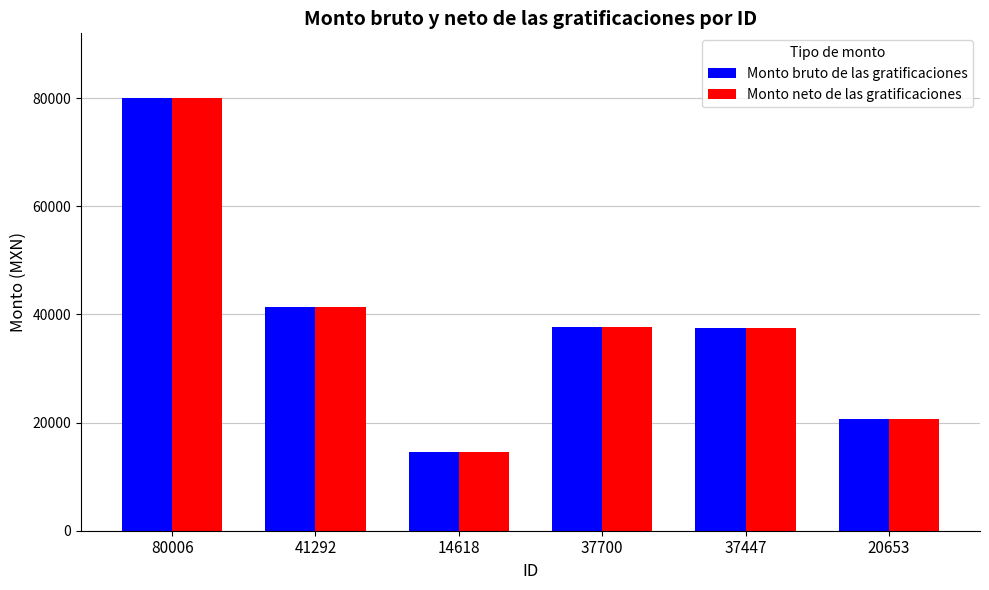

At which label is Monto bruto de las gratificaciones closest to 47312?

41292